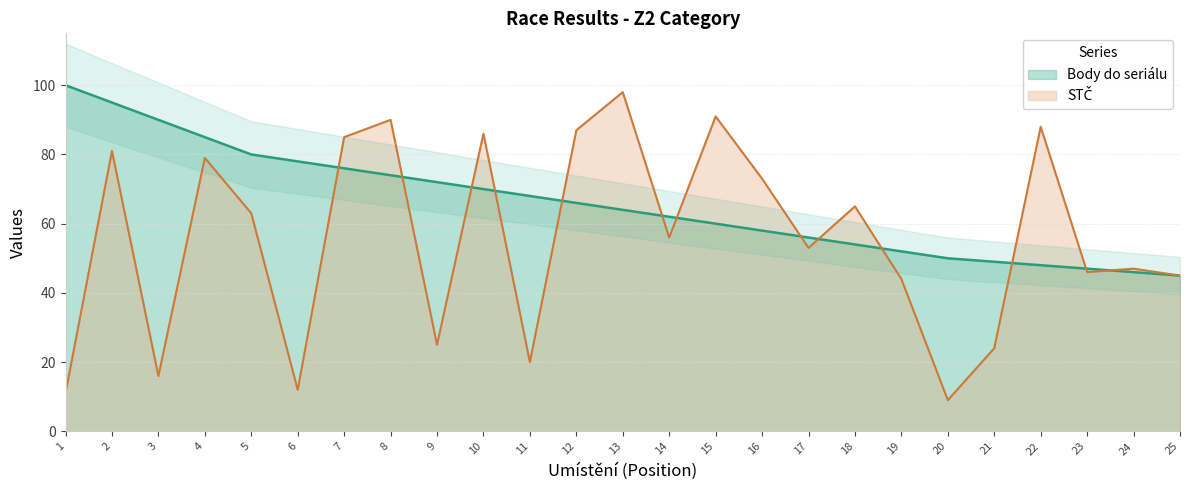

The value of Body do seriálu at 9 is 72. True or false?

True